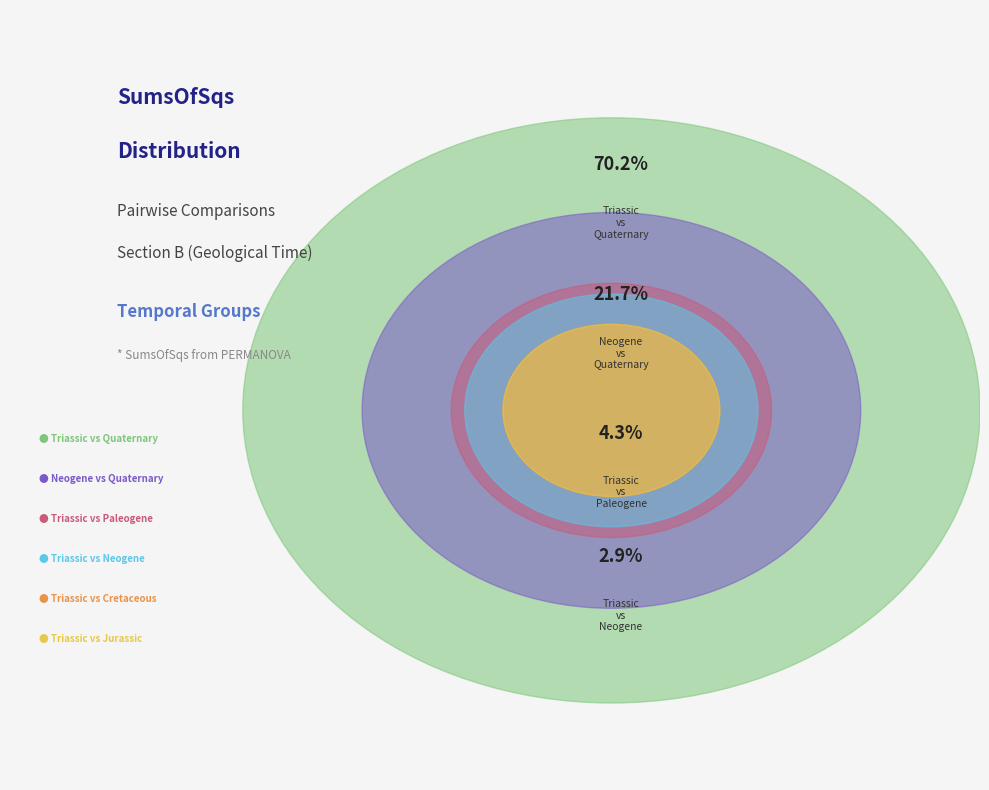

Is Triassic vs Quaternary the majority of the pie?

Yes